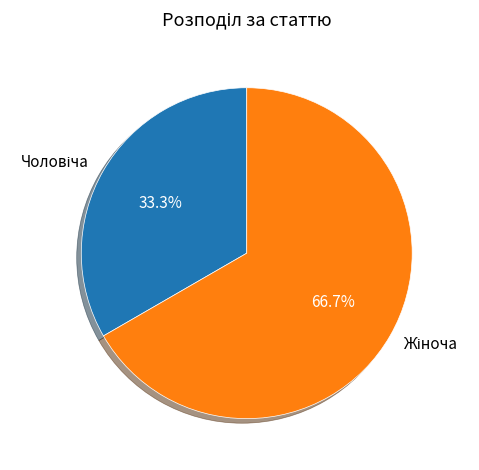

How many slices are in this pie chart?

2